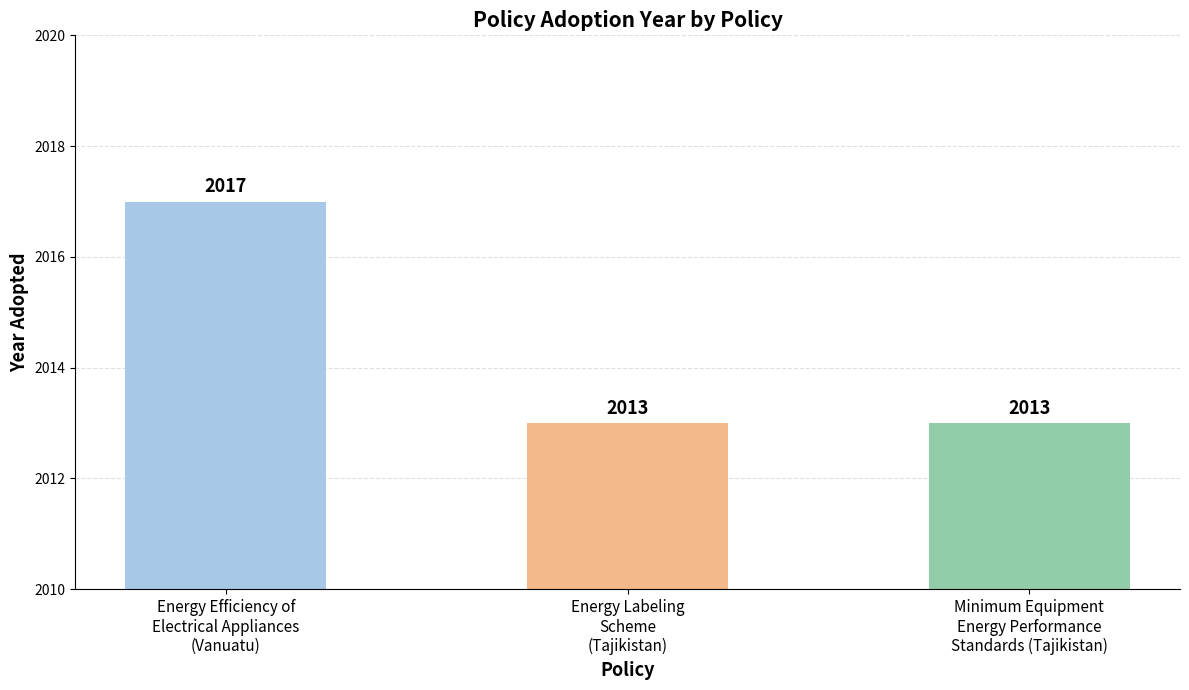

What is the smallest value displayed?

2013